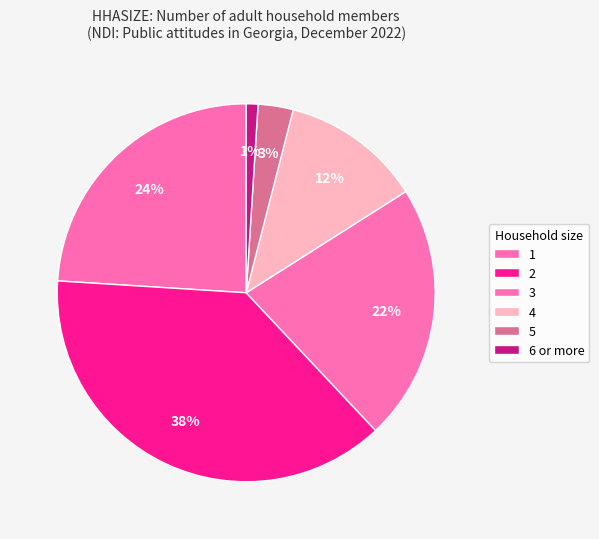

The 4 slice represents 12% of the pie. True or false?

True